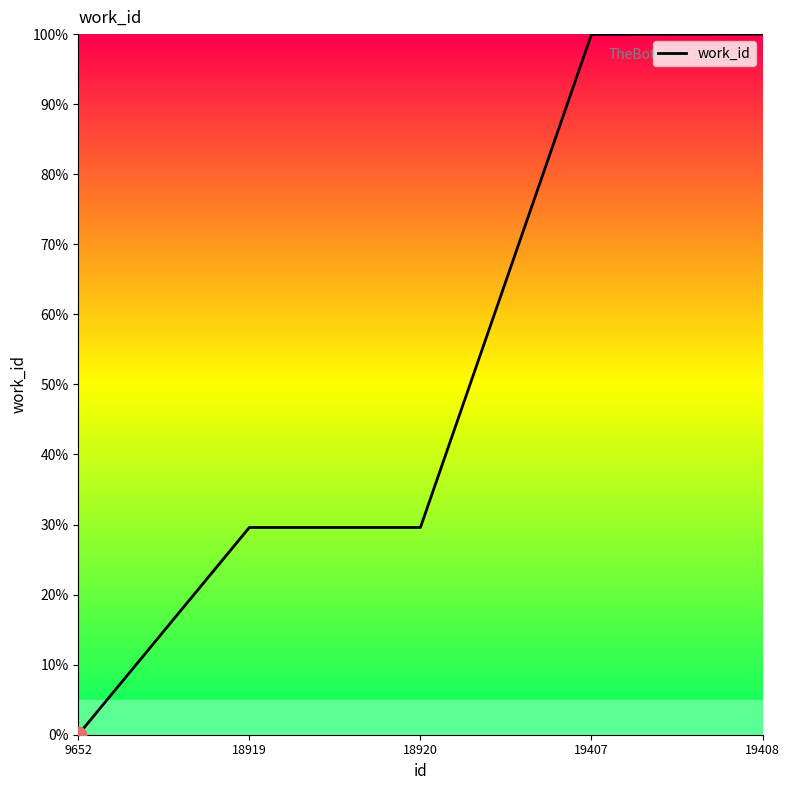

The chart shows a value of 100.0 at 19407. True or false?

True